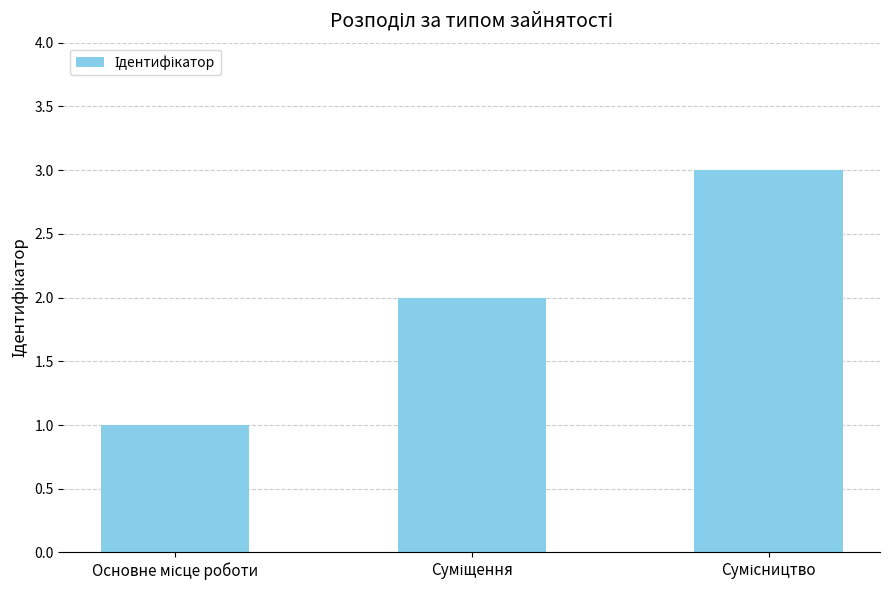

What is the greatest value displayed?

3